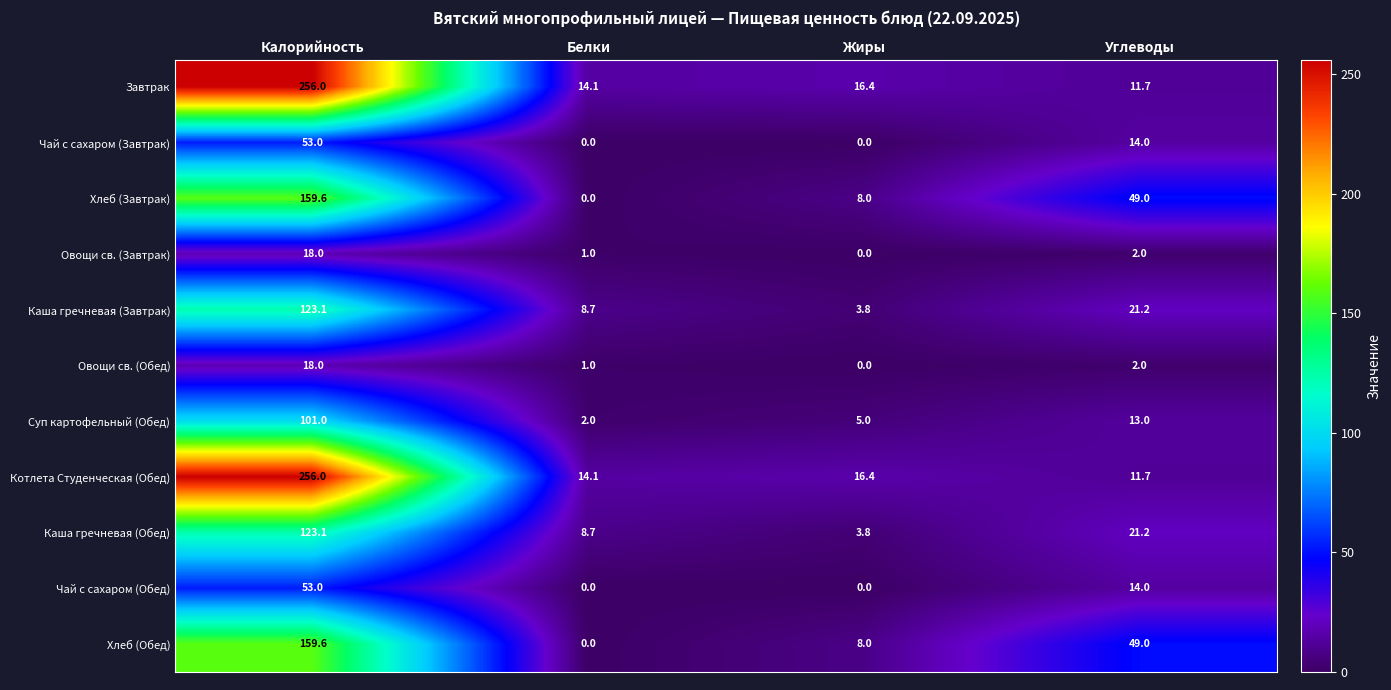

What is the difference between the Овощи св. (Завтрак) values at Жиры and Белки?

1.0